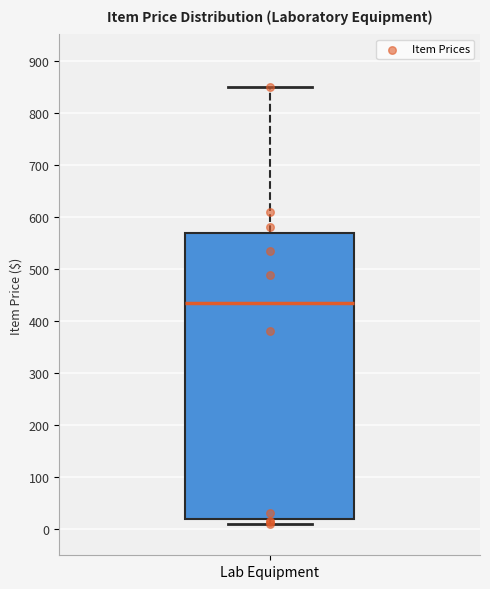

Where does the median line of the box for Lab Equipment sit on the y-axis? The values are not printed on the chart, so give them approximately, as read against the axis.

430